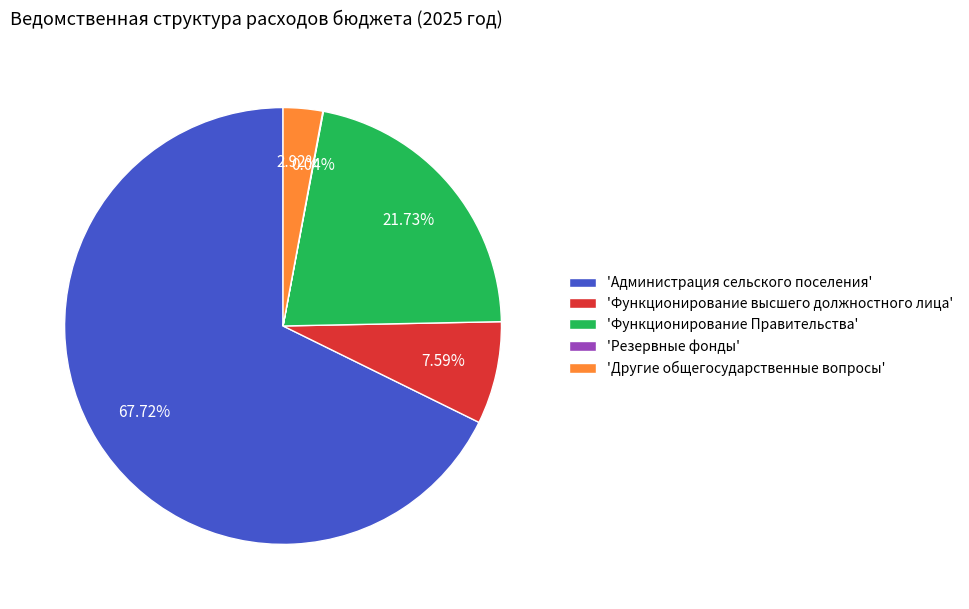

Approximately how many times larger is the value at 'Другие общегосударственные вопросы' compared to 'Функционирование высшего должностного лица'?

0.4